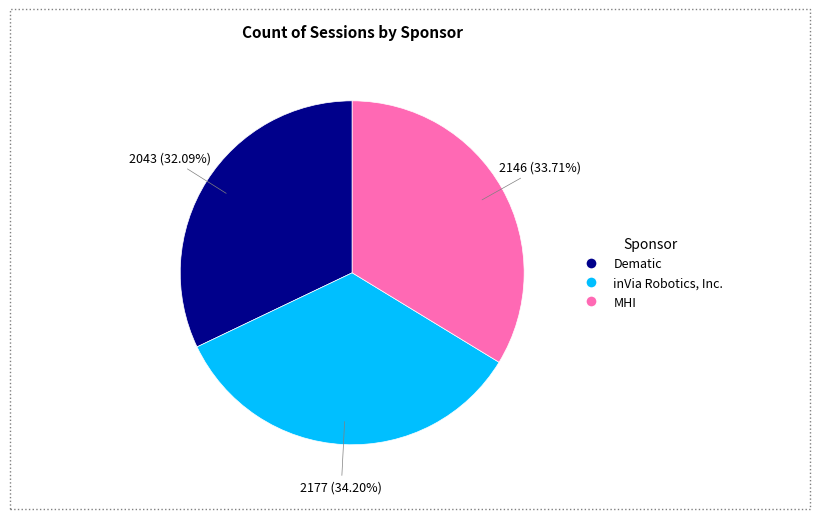

Combined, what portion of the pie is MHI and inVia Robotics, Inc.?

67.9%